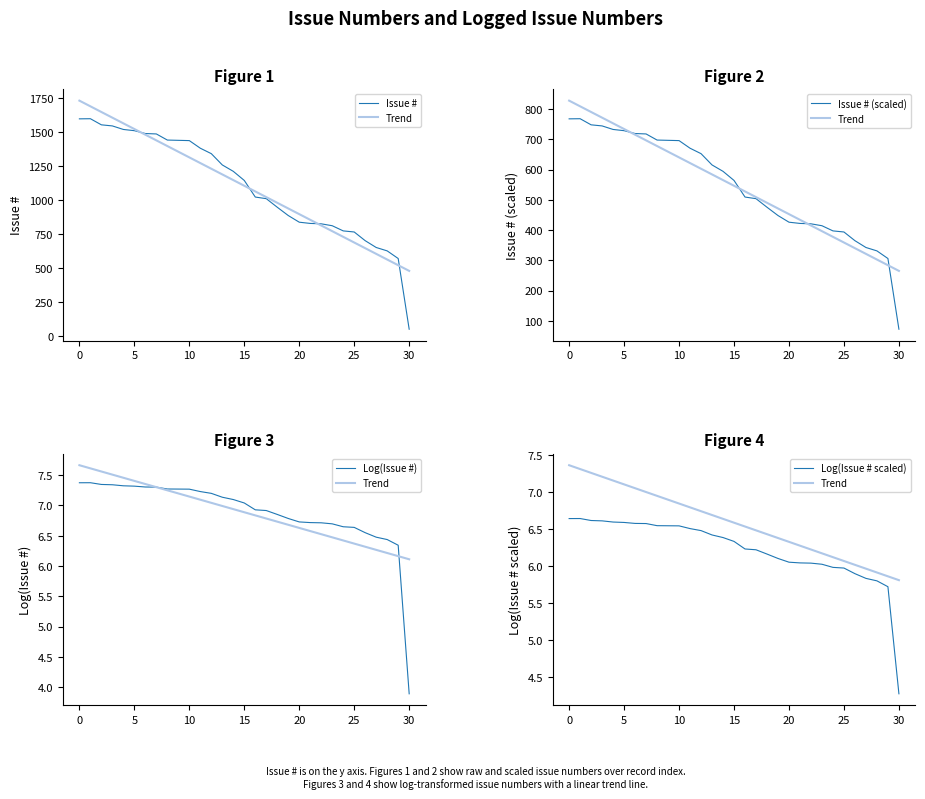

How many times do Log(Issue #) and Trend cross each other?

1